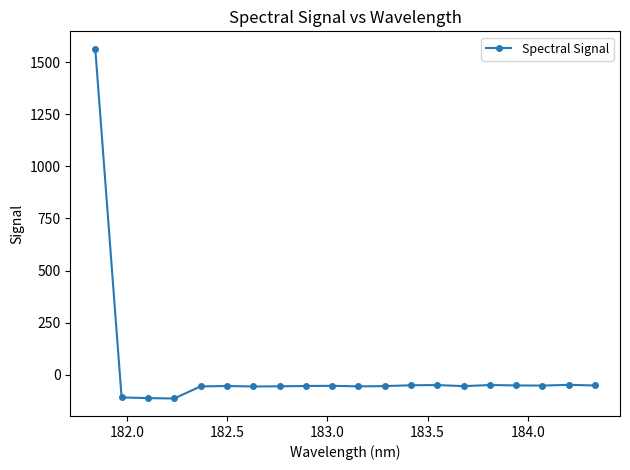

How many values are below -54?

12